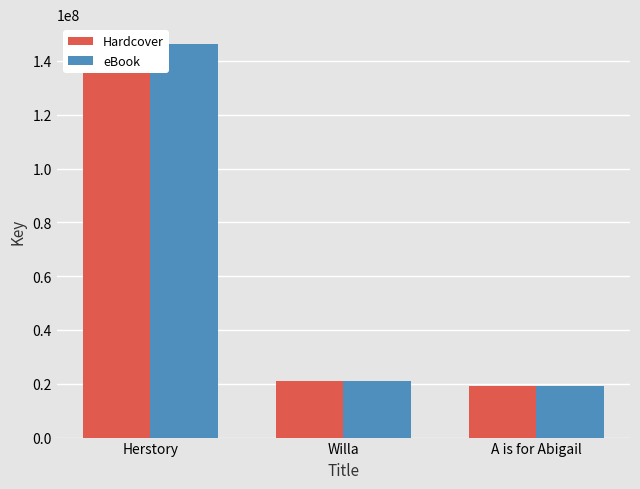

How many data points in Hardcover are above 20960322?

1